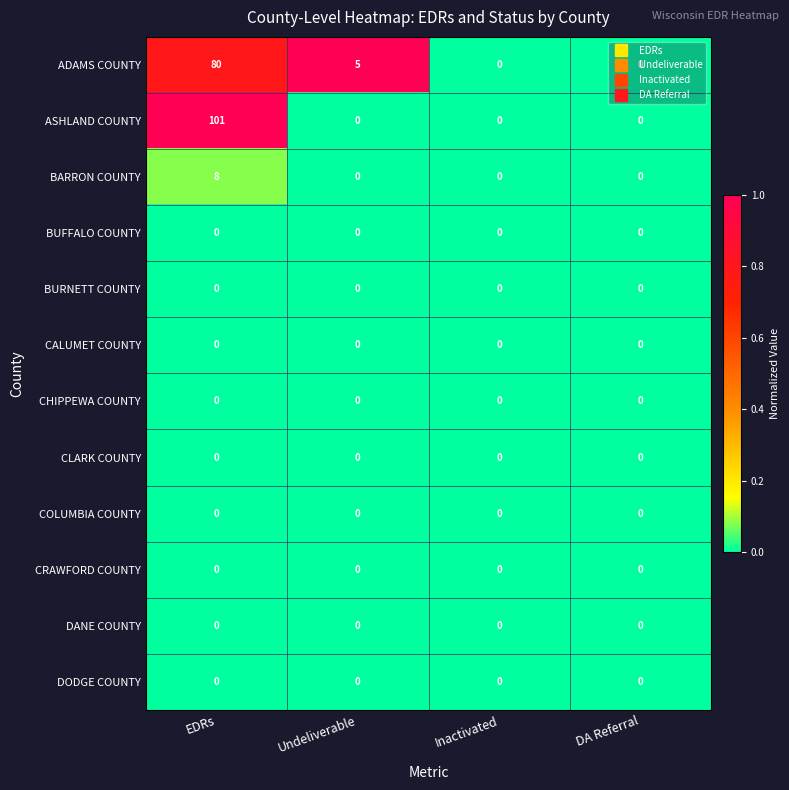

What is the maximum value shown in the chart?

101